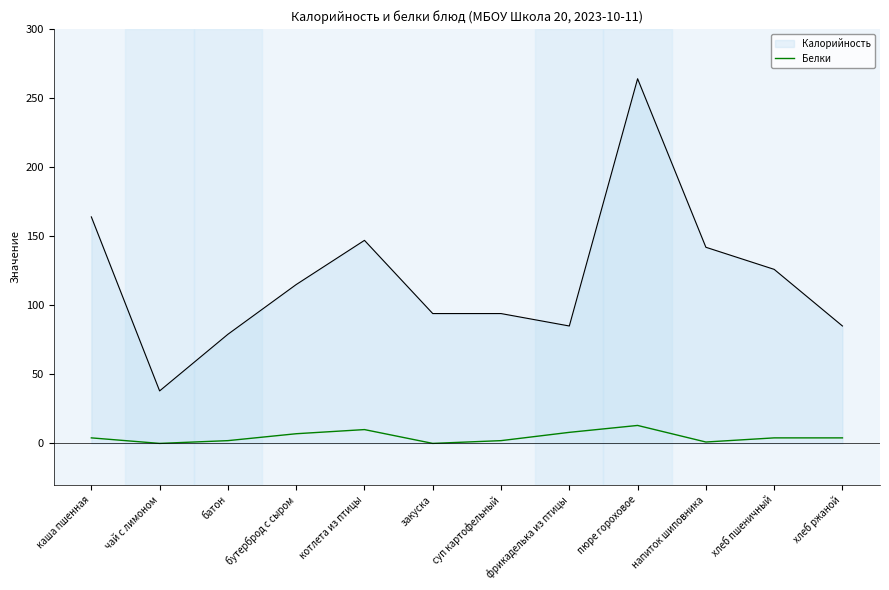

The value of Калорийность at чай с лимоном is 38. True or false?

True